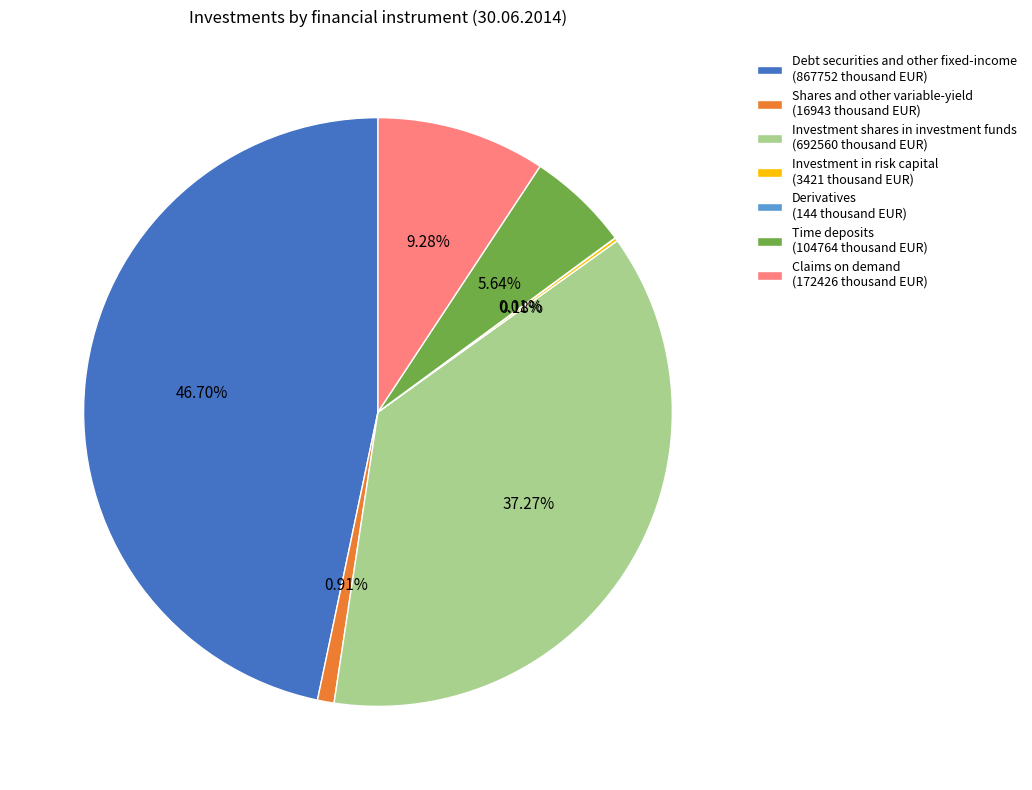

The Investment shares in investment funds slice represents 37% of the pie. True or false?

True